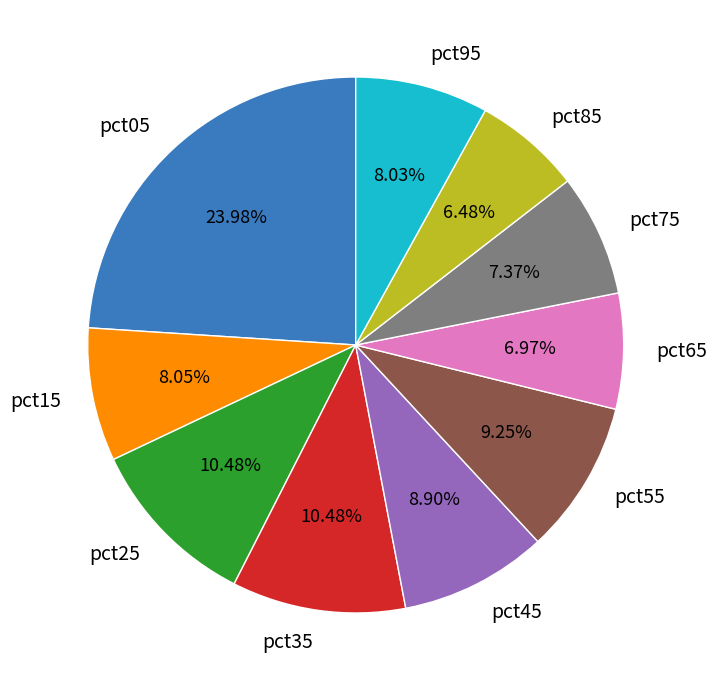

The pct15 slice represents 8% of the pie. True or false?

True